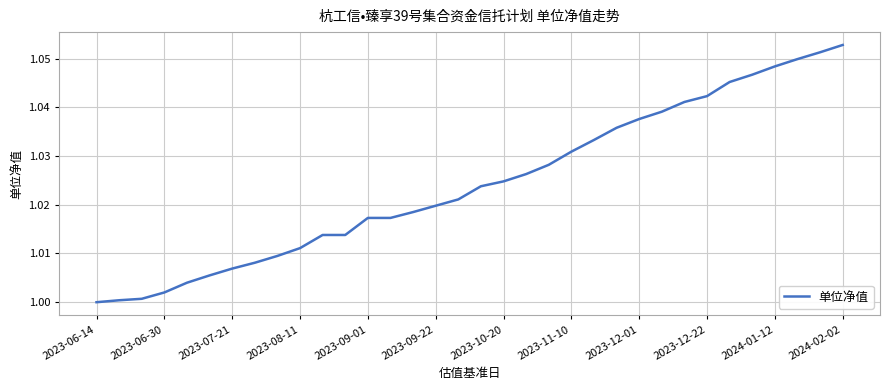

Does the chart display data point markers on the line(s)?

No